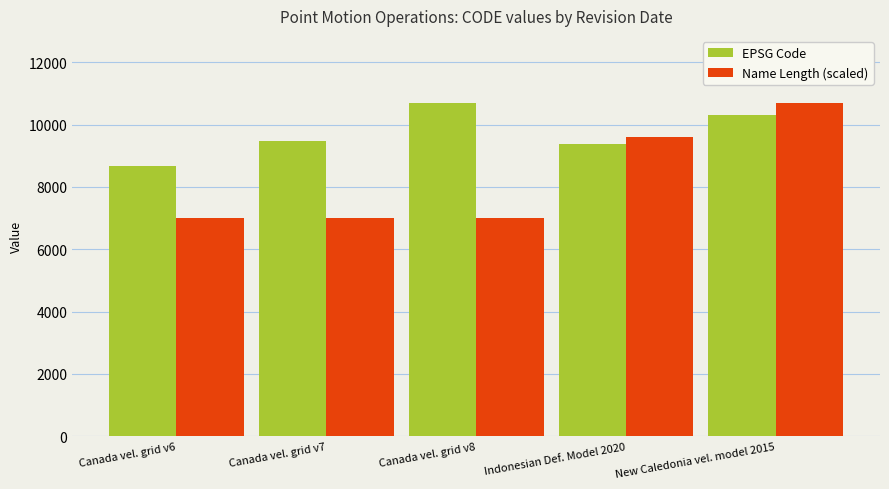

Reading left to right, list all the values displayed in this chart.

EPSG Code: Canada vel. grid v6=8676.0	Canada vel. grid v7=9483.0	Canada vel. grid v8=10707.0	Indonesian Def. Model 2020=9375.0	New Caledonia vel. model 2015=10323.0
Name Length (scaled): Canada vel. grid v6=7014.9	Canada vel. grid v7=7014.9	Canada vel. grid v8=7014.9	Indonesian Def. Model 2020=9599.4	New Caledonia vel. model 2015=10707.0